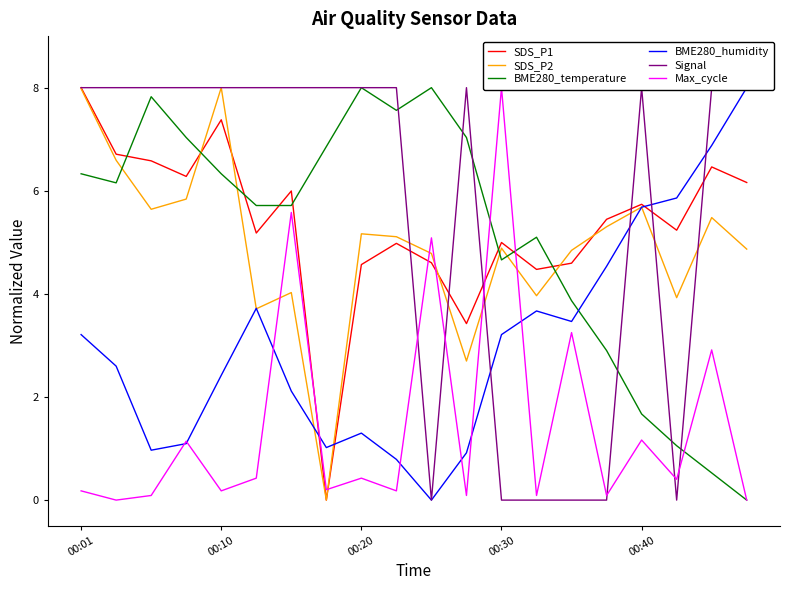

Which series ends up on top after the final intersection of SDS_P1 and BME280_temperature?

SDS_P1